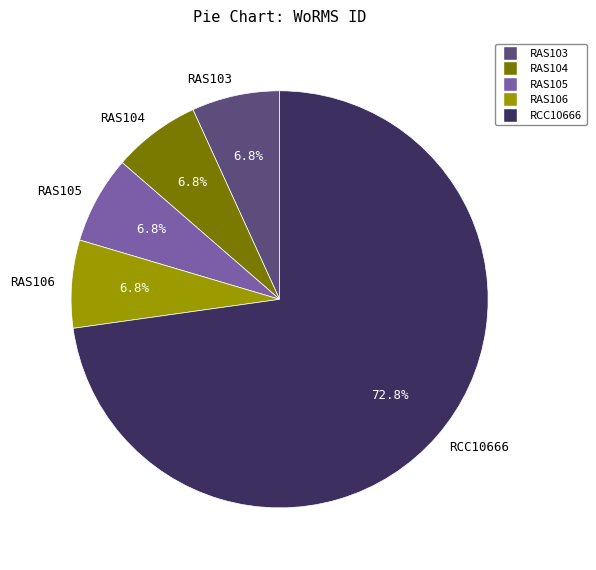

Is there a majority slice in this chart?

Yes